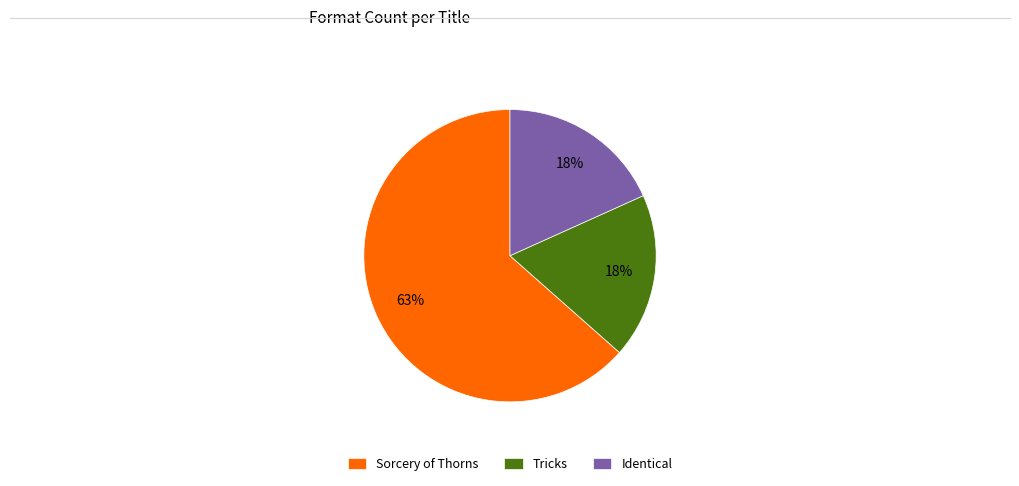

Count the number of slices in the pie.

3